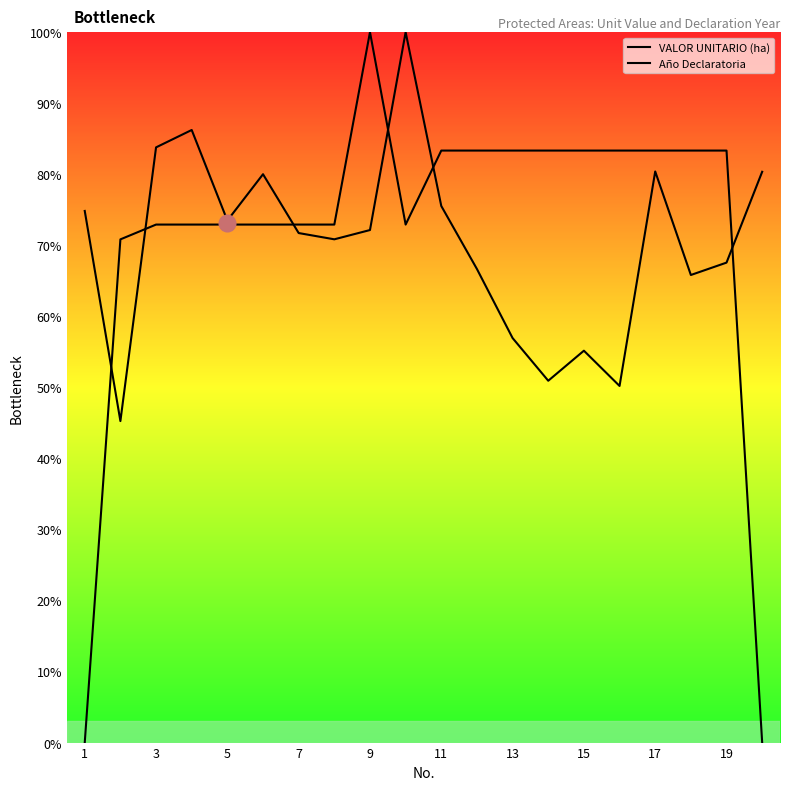

What is the minimum value for VALOR UNITARIO (ha)?

45.3